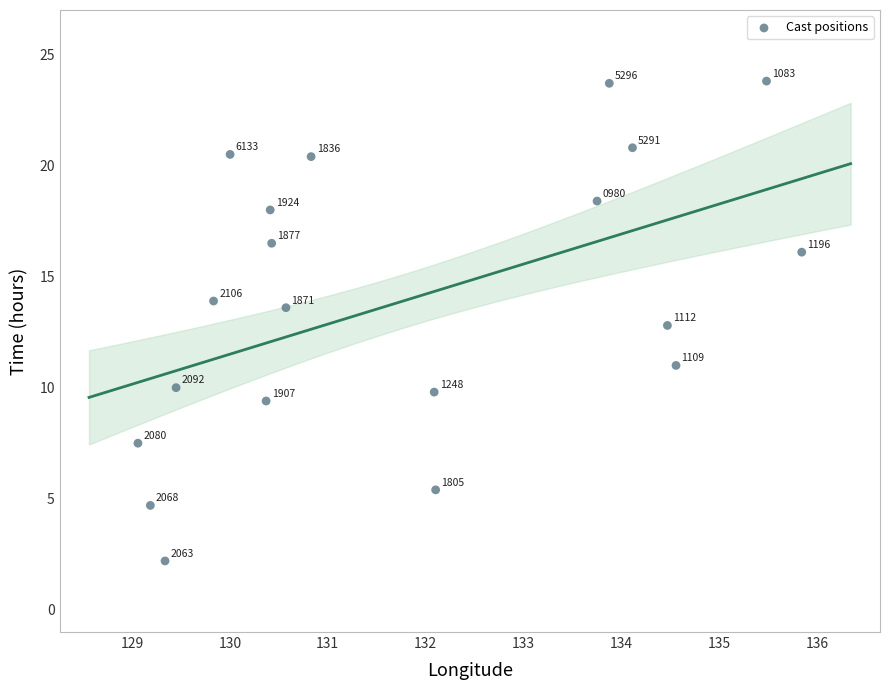

What Y value in the scatter plot is closest to 13?

12.8